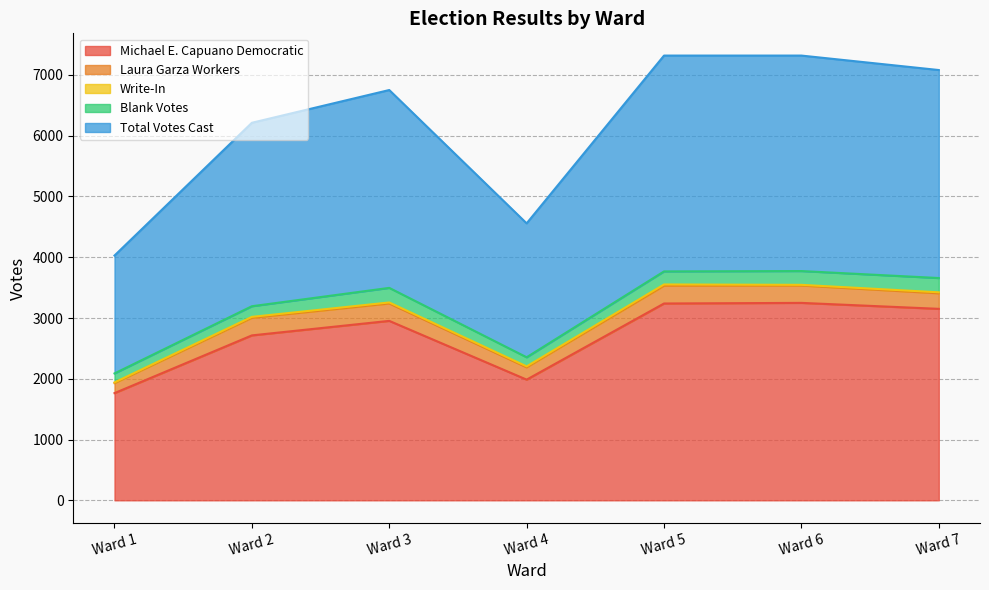

True or false: Total Votes Cast and Blank Votes intersect in this chart.

False